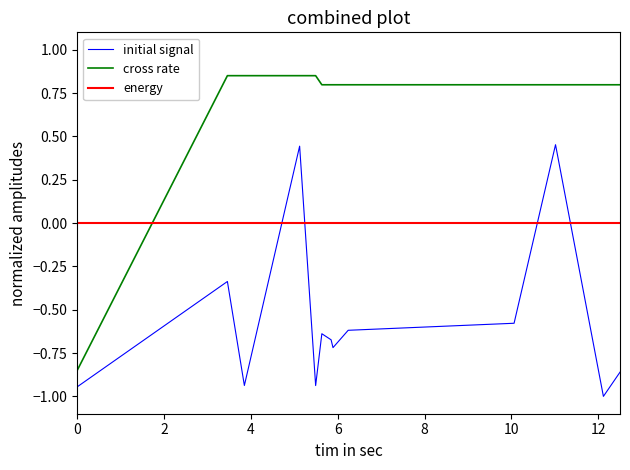

Which series ends up on top after the final intersection of energy and cross rate?

cross rate